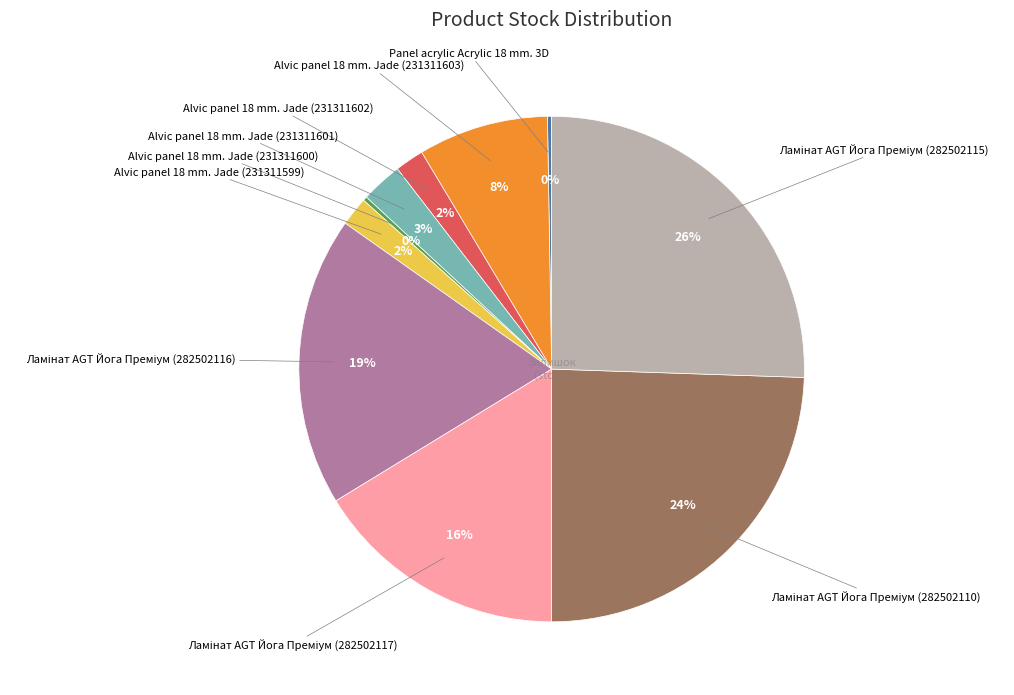

Is there a majority slice in this chart?

No